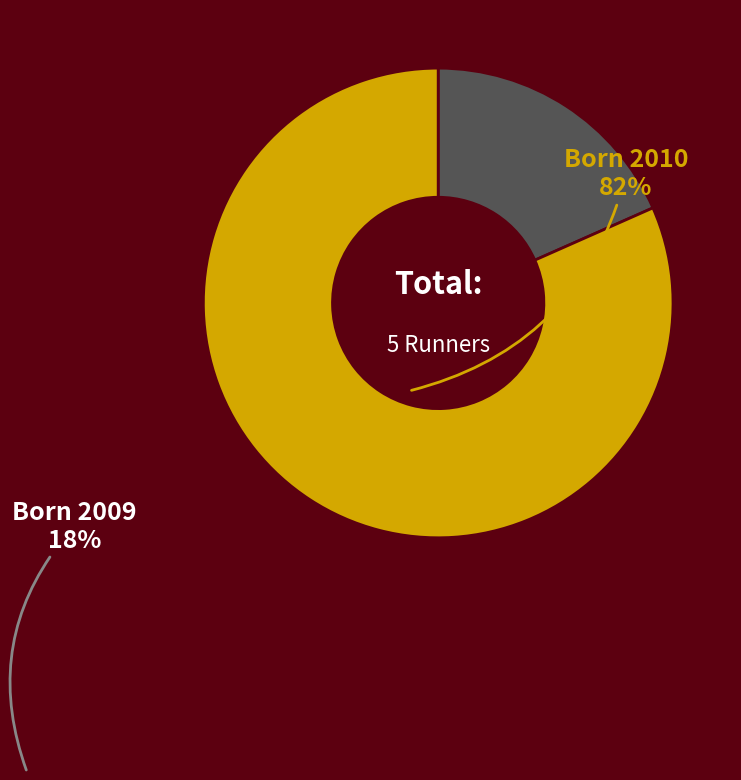

How many slices are in this pie chart?

2